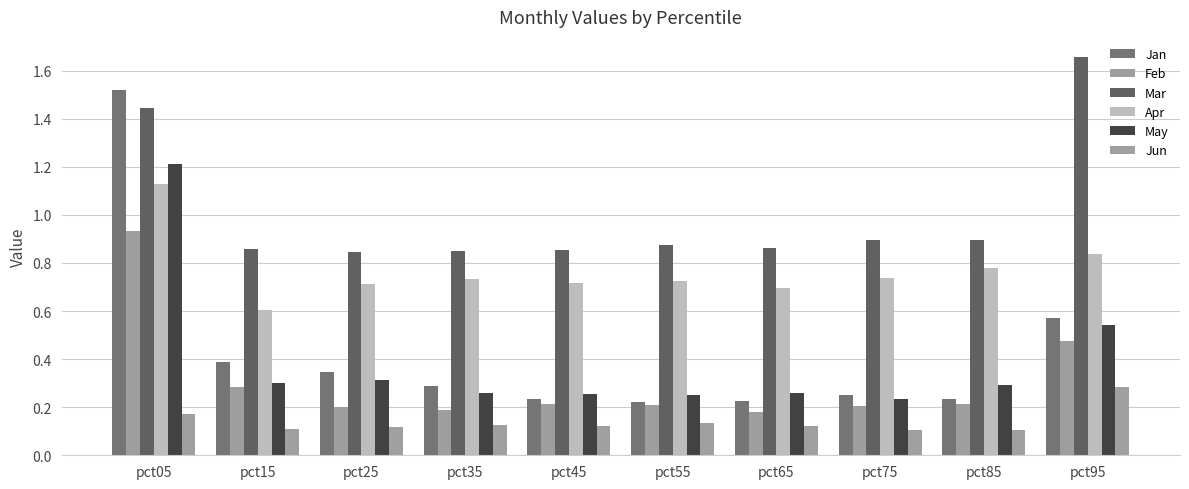

How many bars are there in total?

60